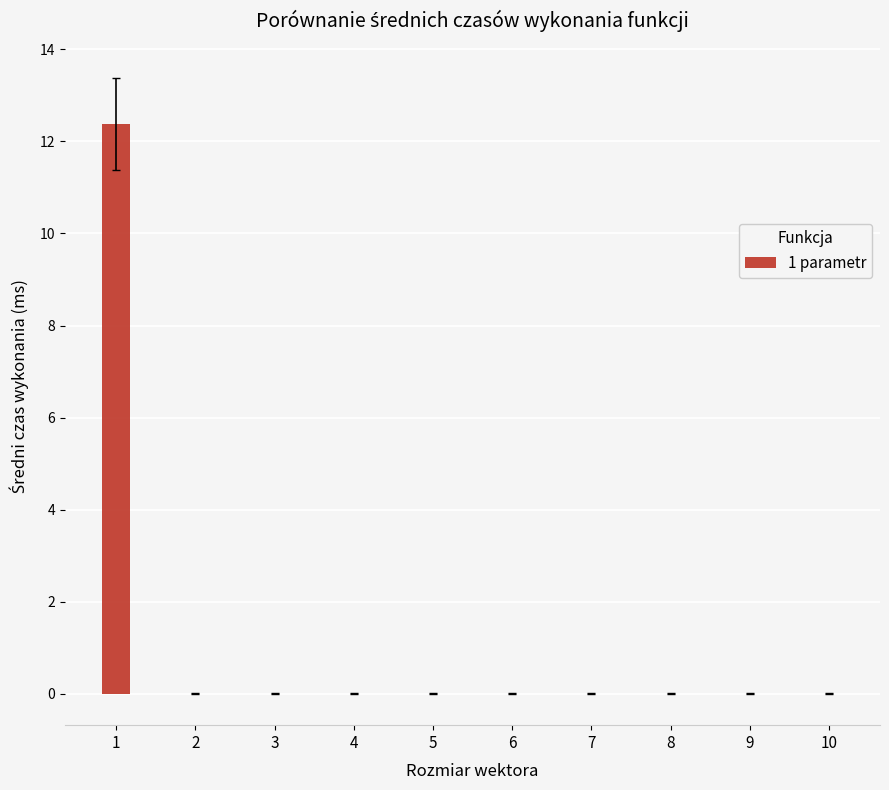

Count the number of categories in the chart.

10